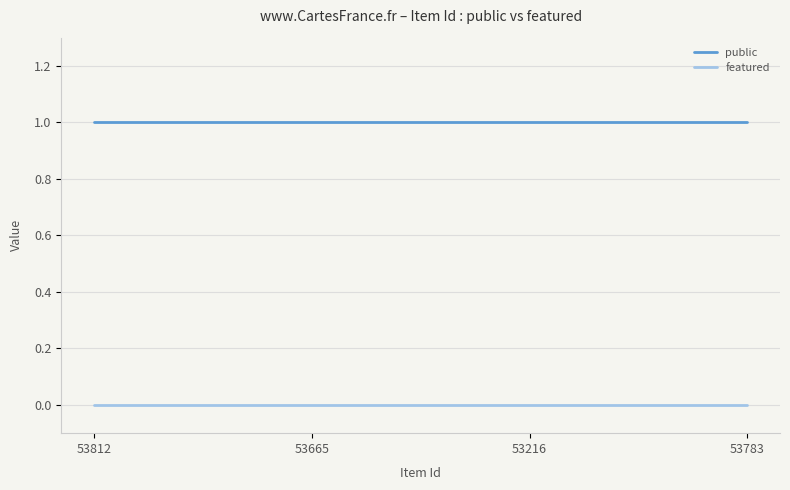

Rank the series at 53812 from highest to lowest value.

public, featured